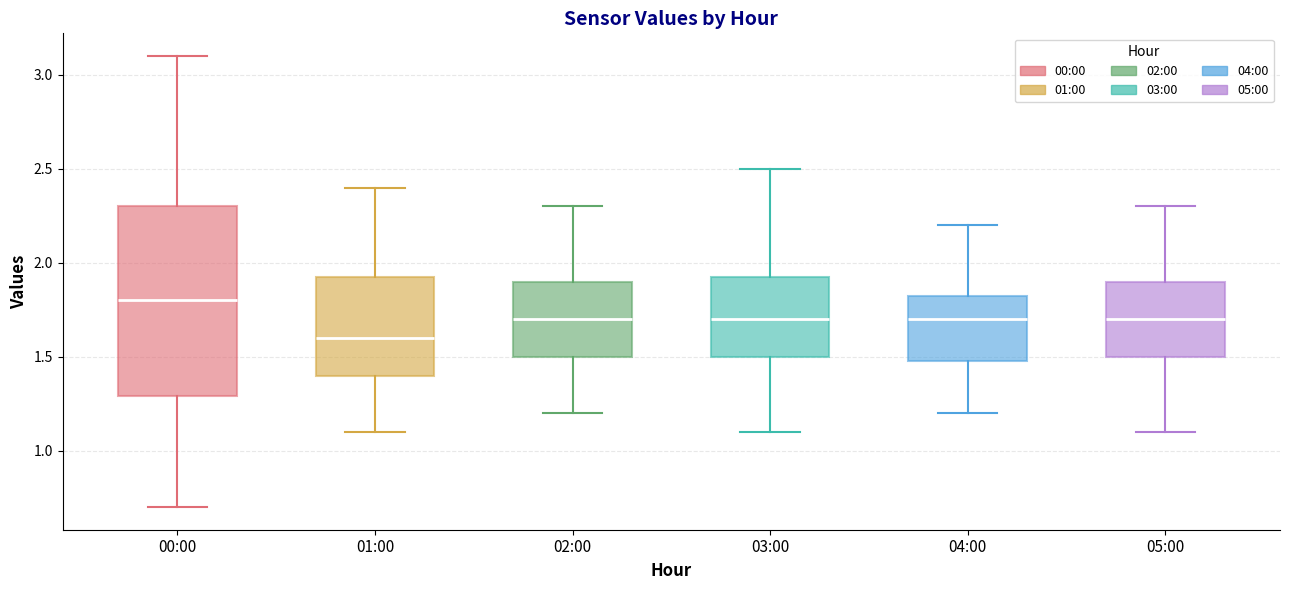

Reading left to right, read every box against the y-axis: the position of its median line, the range the box covers, and the ends of its whiskers. The values are not printed on the chart, so give them approximately, as read against the axis.

00:00: median 1.80, box 1.30 to 2.30, whiskers 0.70 to 3.10
01:00: median 1.60, box 1.40 to 1.95, whiskers 1.10 to 2.40
02:00: median 1.70, box 1.50 to 1.90, whiskers 1.20 to 2.30
03:00: median 1.70, box 1.50 to 1.95, whiskers 1.10 to 2.50
04:00: median 1.70, box 1.50 to 1.85, whiskers 1.20 to 2.20
05:00: median 1.70, box 1.50 to 1.90, whiskers 1.10 to 2.30